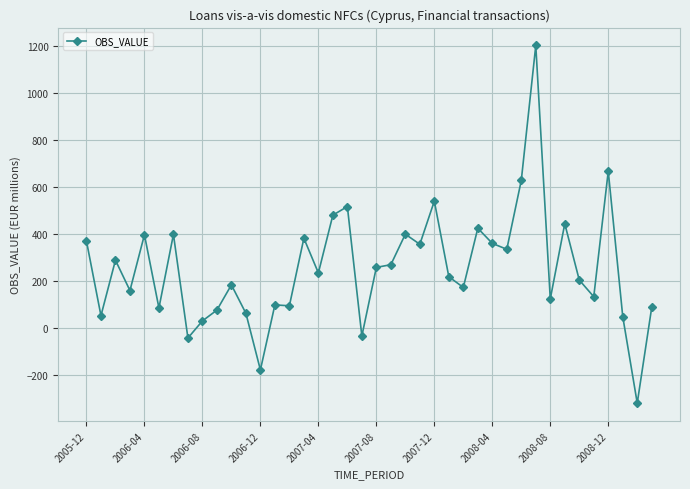

What is the difference between the maximum and second lowest values?

1381.5